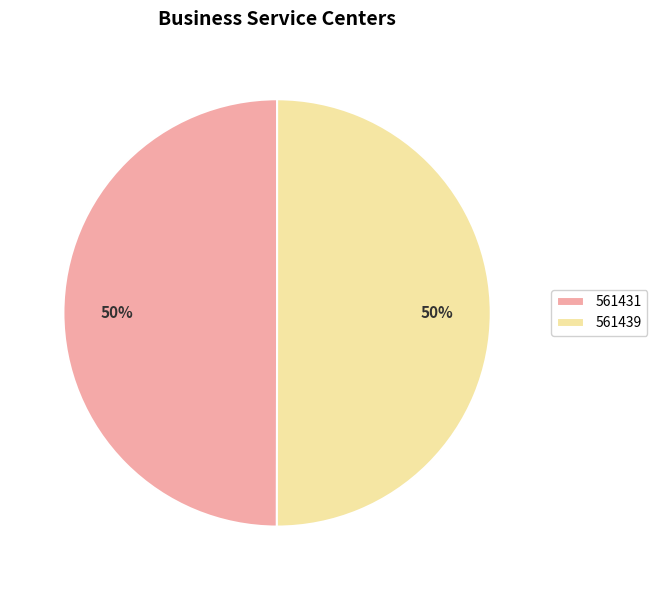

Do 561431 and 561439 together represent more than half of the pie?

Yes